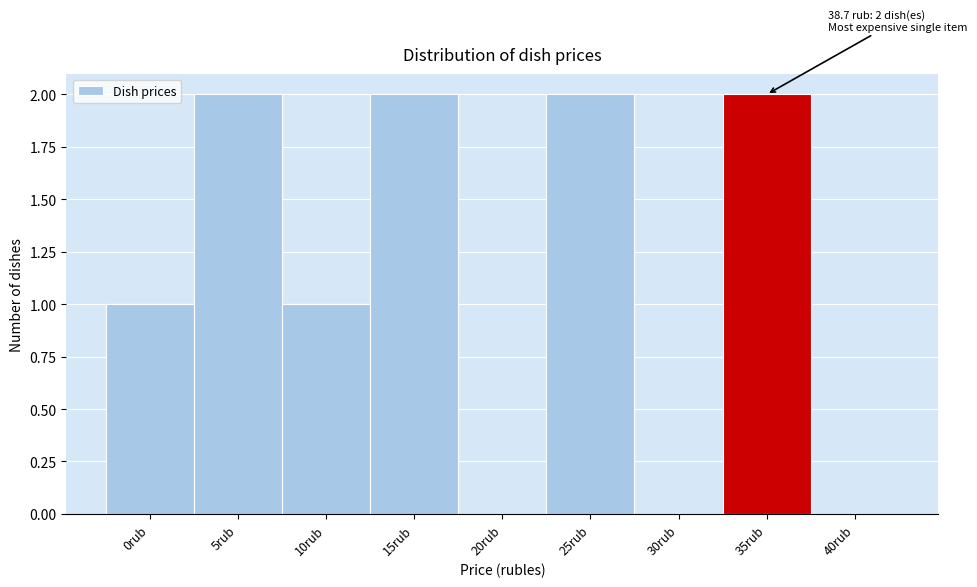

Reading left to right, what are all the values shown in this chart?

0rub=1	5rub=2	10rub=1	15rub=2	20rub=0	25rub=2	30rub=0	35rub=2	40rub=0